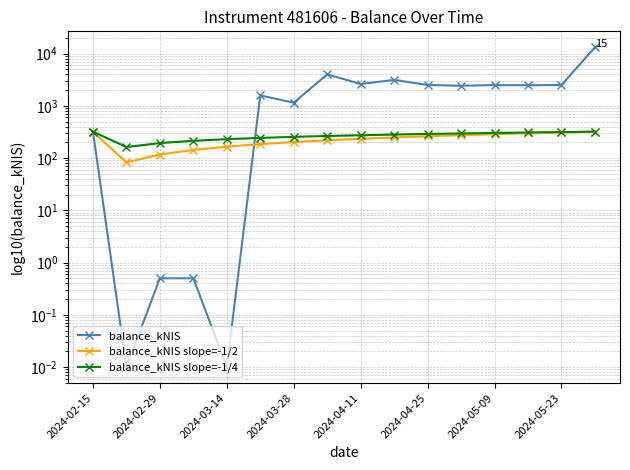

Between 2024-03-28 and 8, which series saw the biggest shift?

balance_kNIS